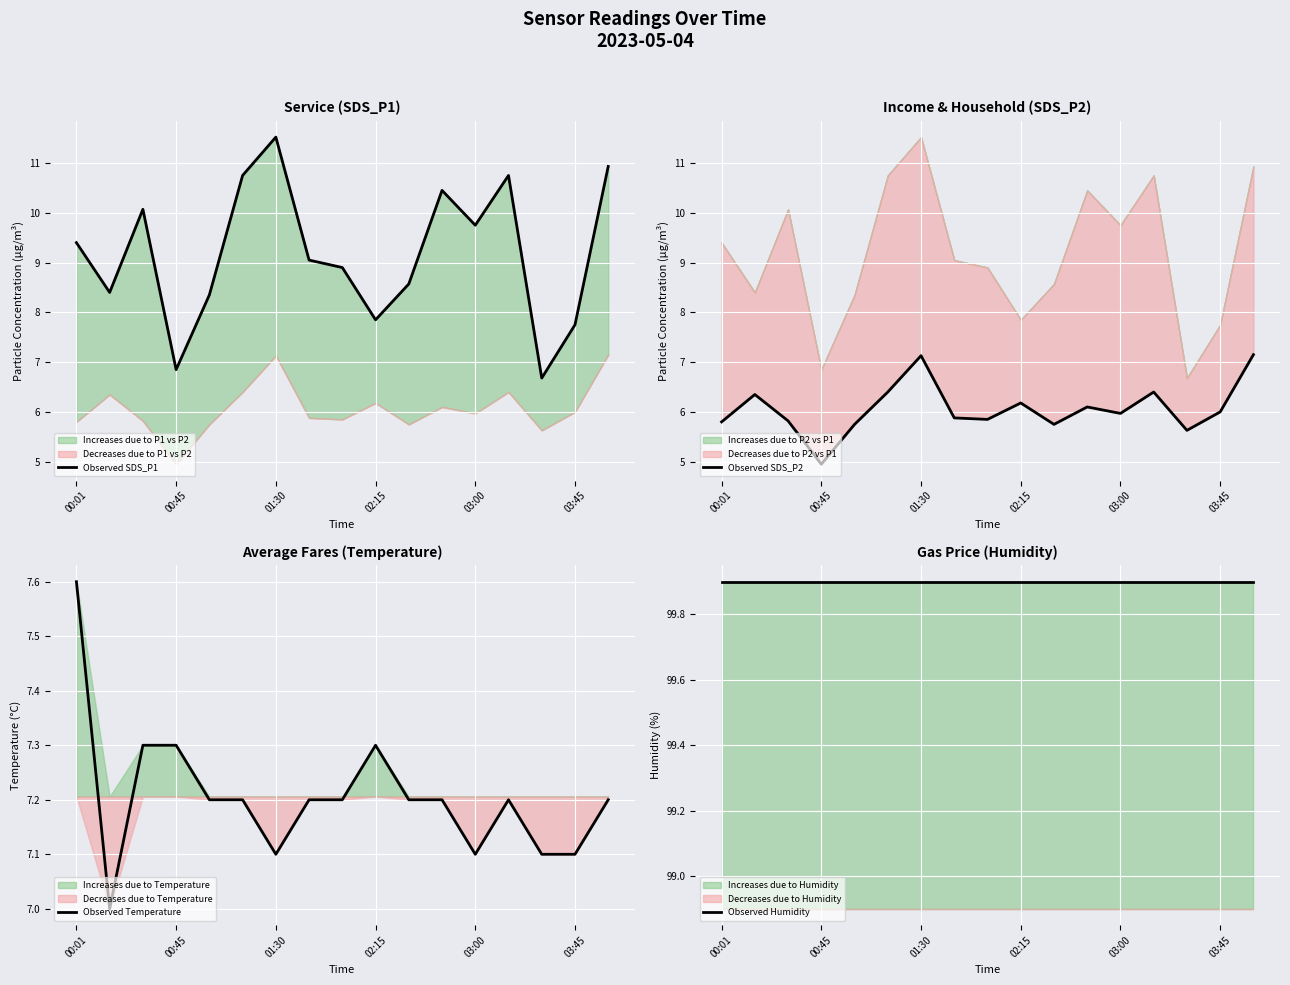

True or false: Observed Temperature and Observed SDS_P1 cross at least once.

True